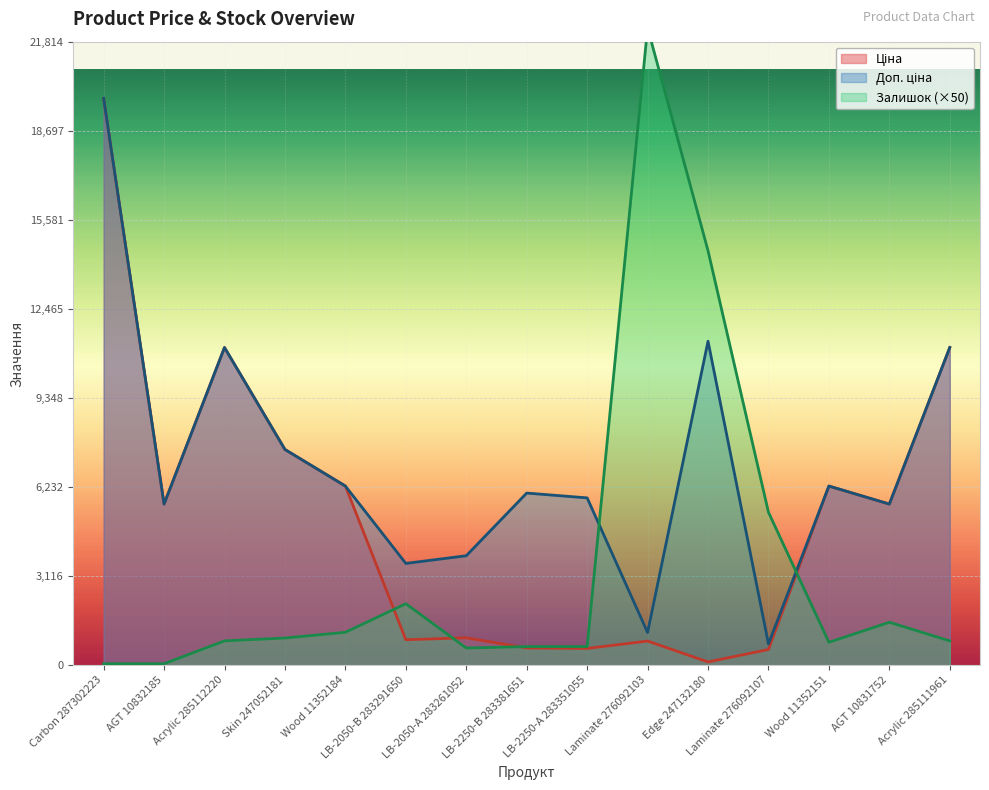

True or false: Ціна has more than 2 interior local peaks.

True